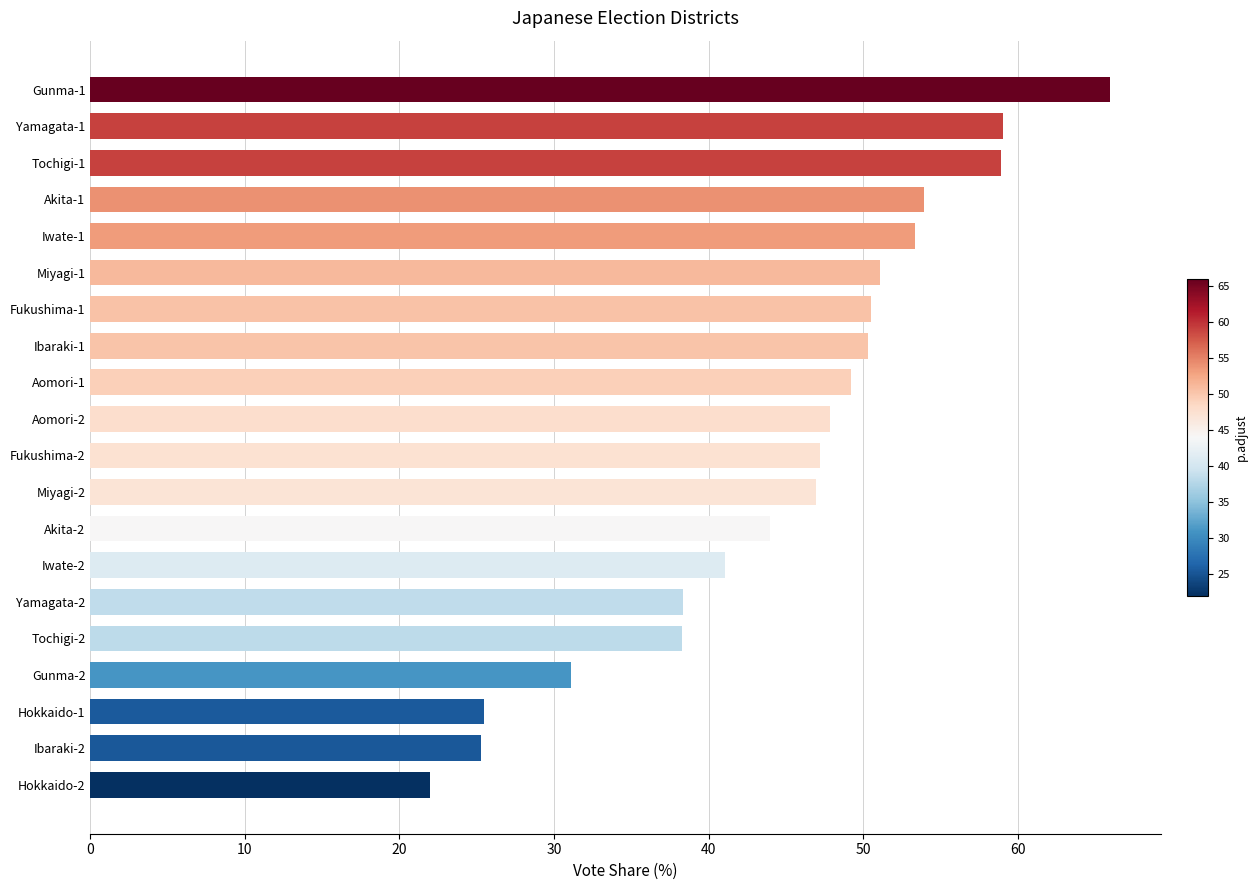

What is the change in value from Fukushima-2 to Ibaraki-1?

+3.1